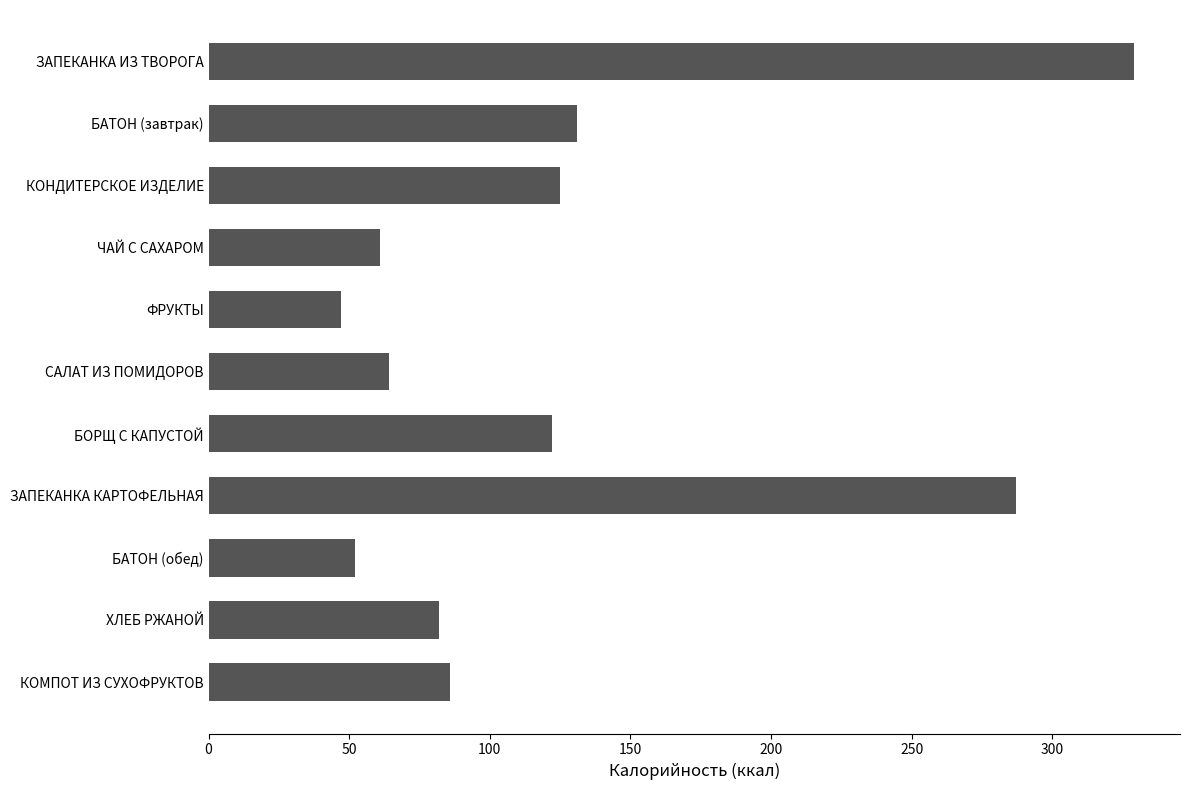

At which label is the value closest to 188?

БАТОН (завтрак)